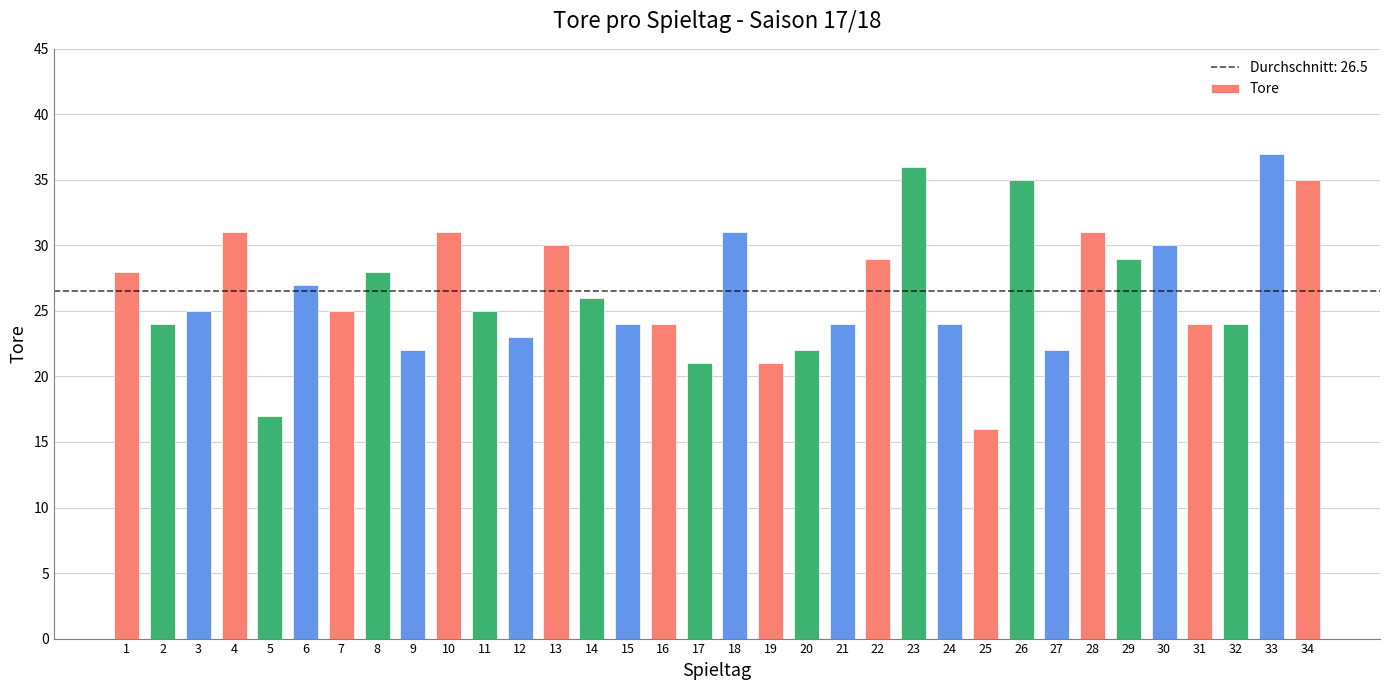

What is the change in value from 1 to 20?

-6